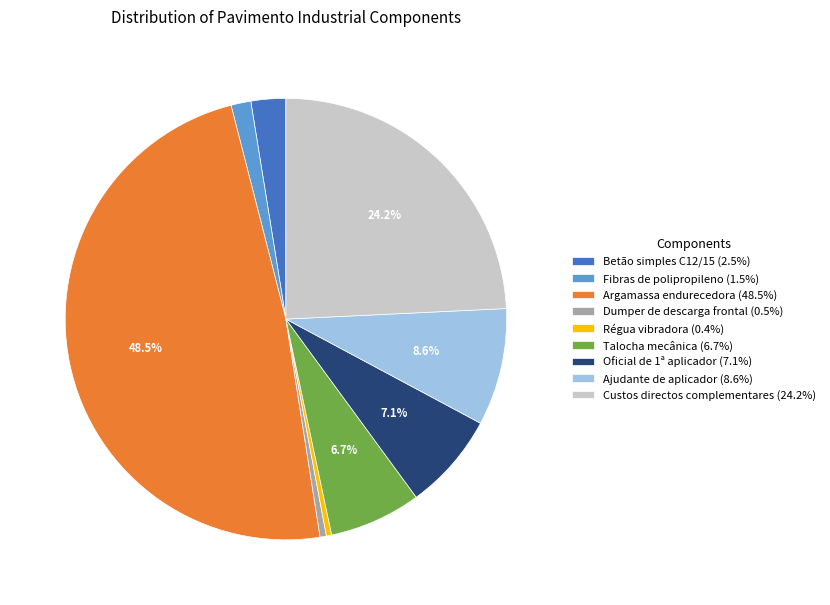

To the nearest percent, what is the difference between the largest and smallest slice percentages?

48%